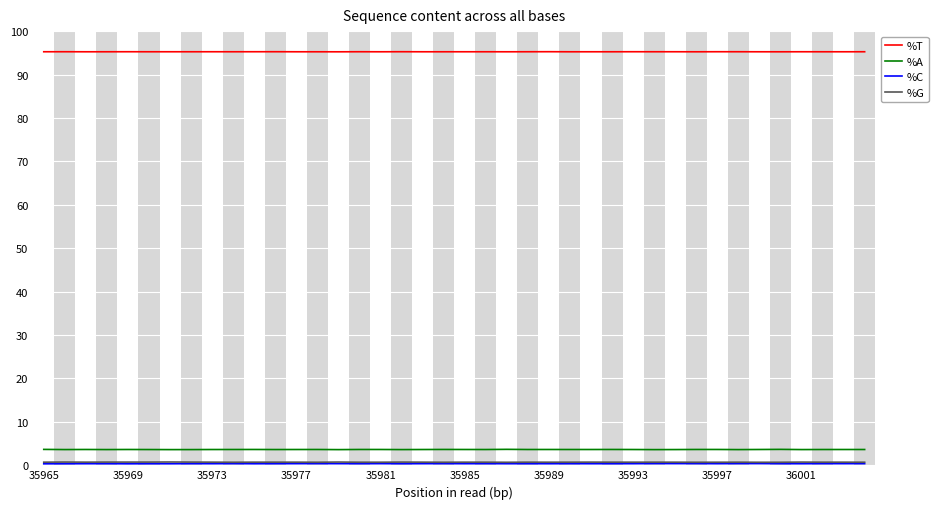

What is the maximum value shown in the chart?

95.3